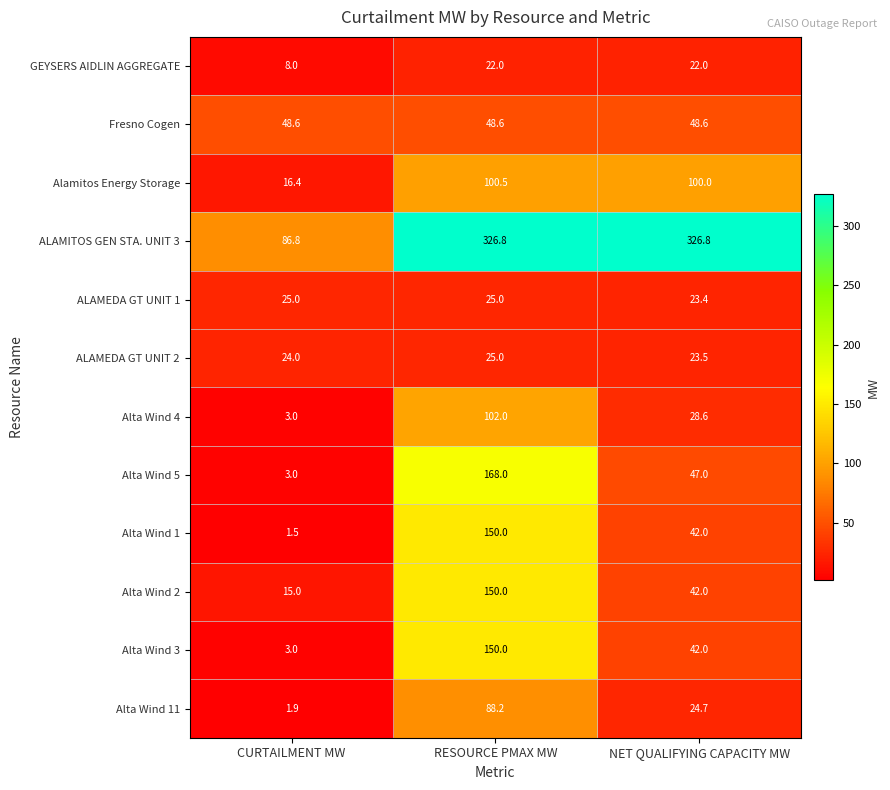

What value does the Fresno Cogen series have at RESOURCE PMAX MW?

48.6